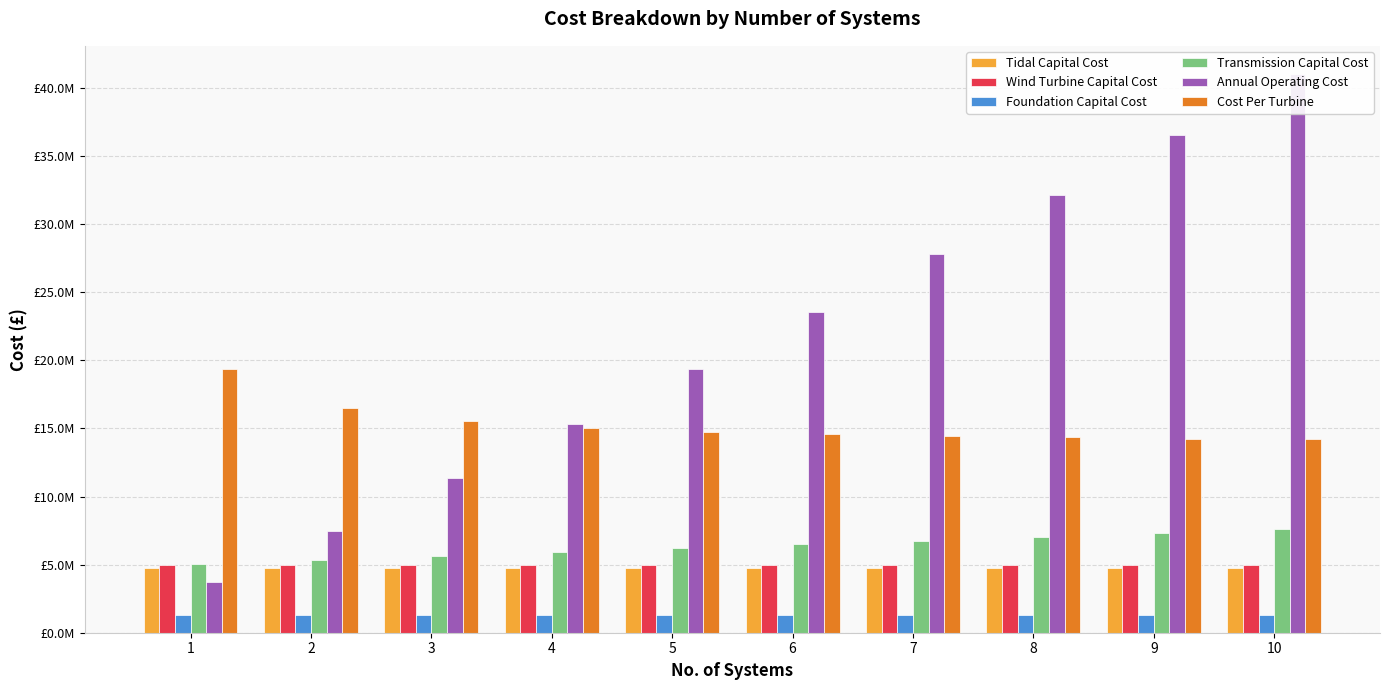

Rank the series by their maximum value, from lowest to highest.

Foundation Capital Cost, Tidal Capital Cost, Wind Turbine Capital Cost, Transmission Capital Cost, Cost Per Turbine, Annual Operating Cost